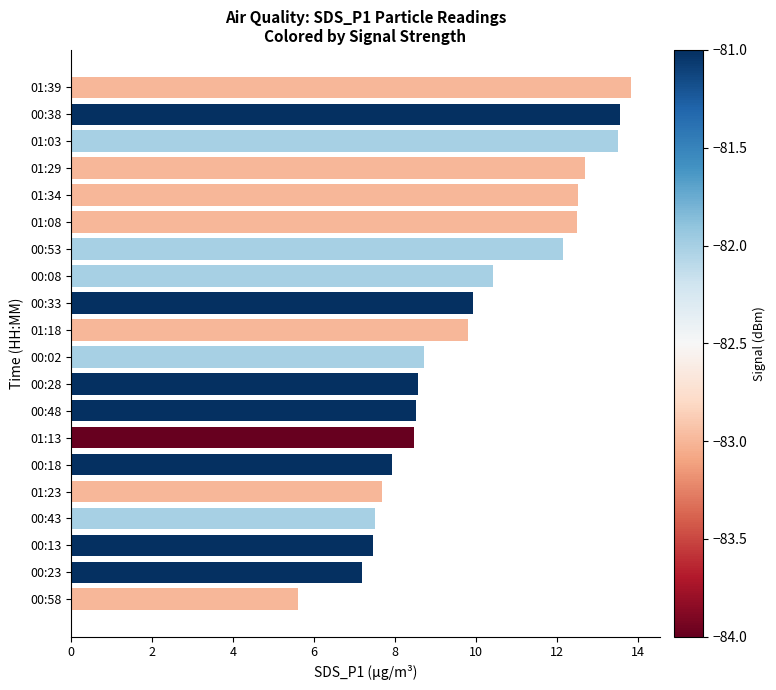

What is the change in value from 01:29 to 00:48?

-4.2